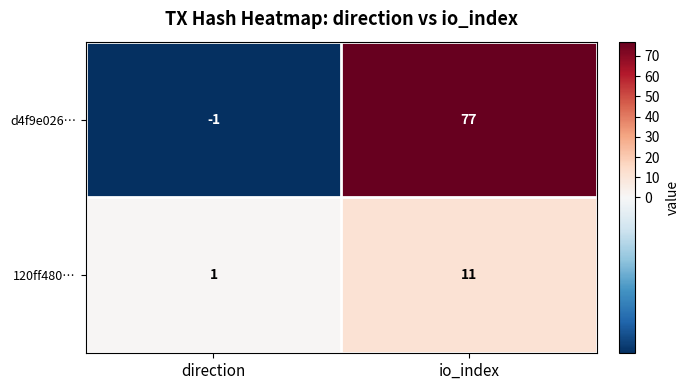

Which series has the largest range (max minus min)?

d4f9e026…